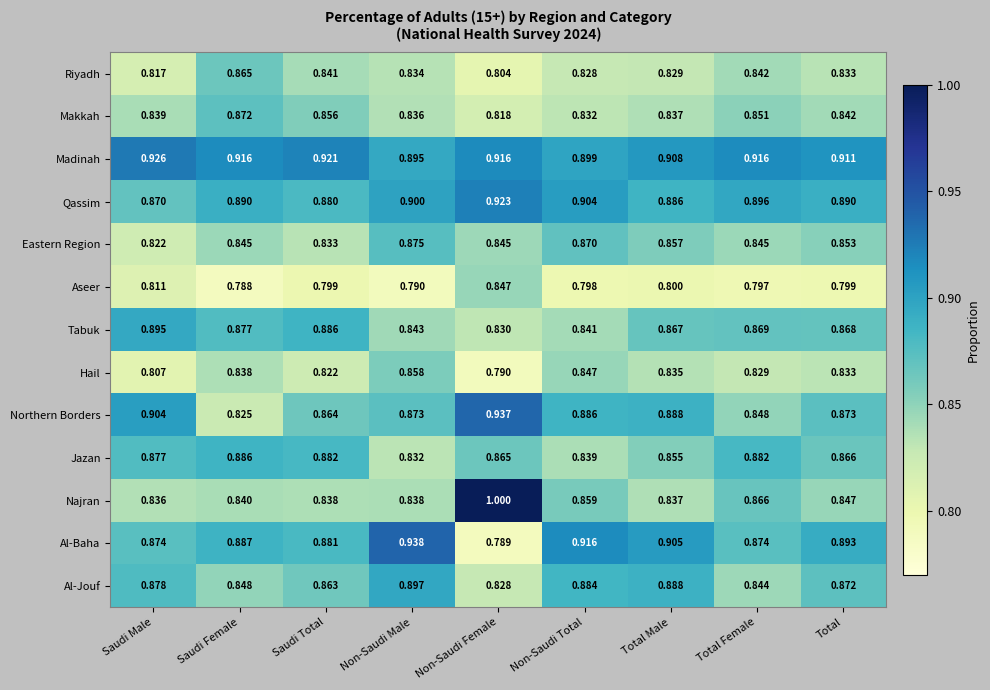

Which category has the lowest value in the Madinah series?

Non-Saudi Male